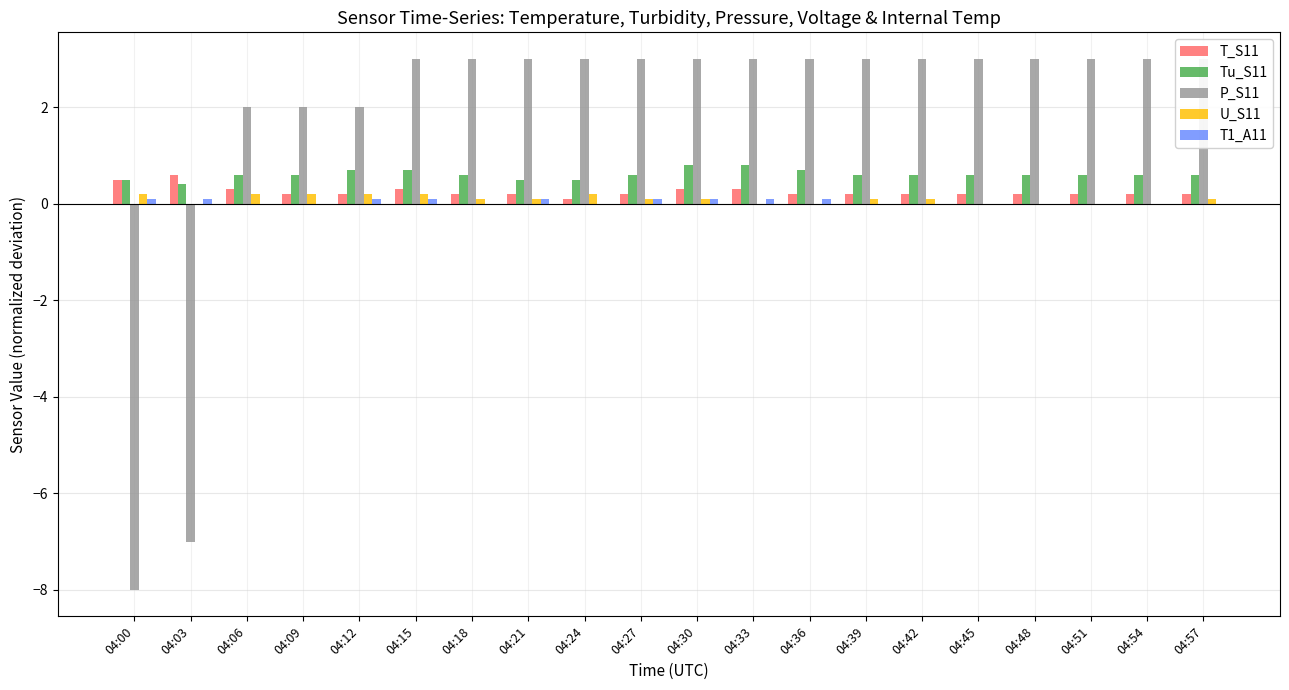

How many bars are there in total?

100